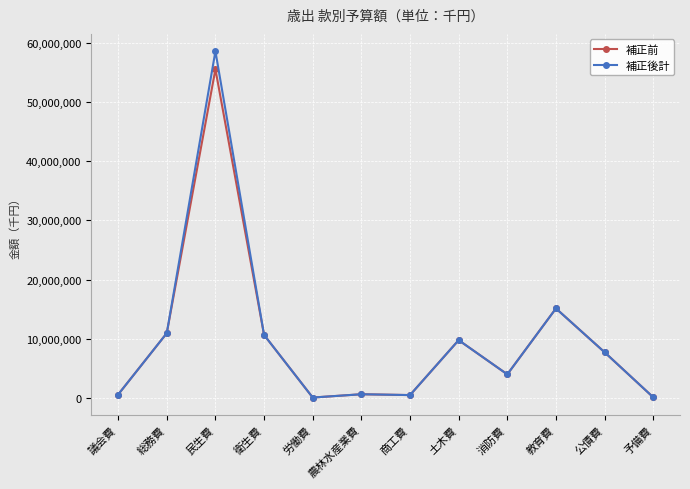

What are all the series names shown in the legend?

補正前, 補正後計